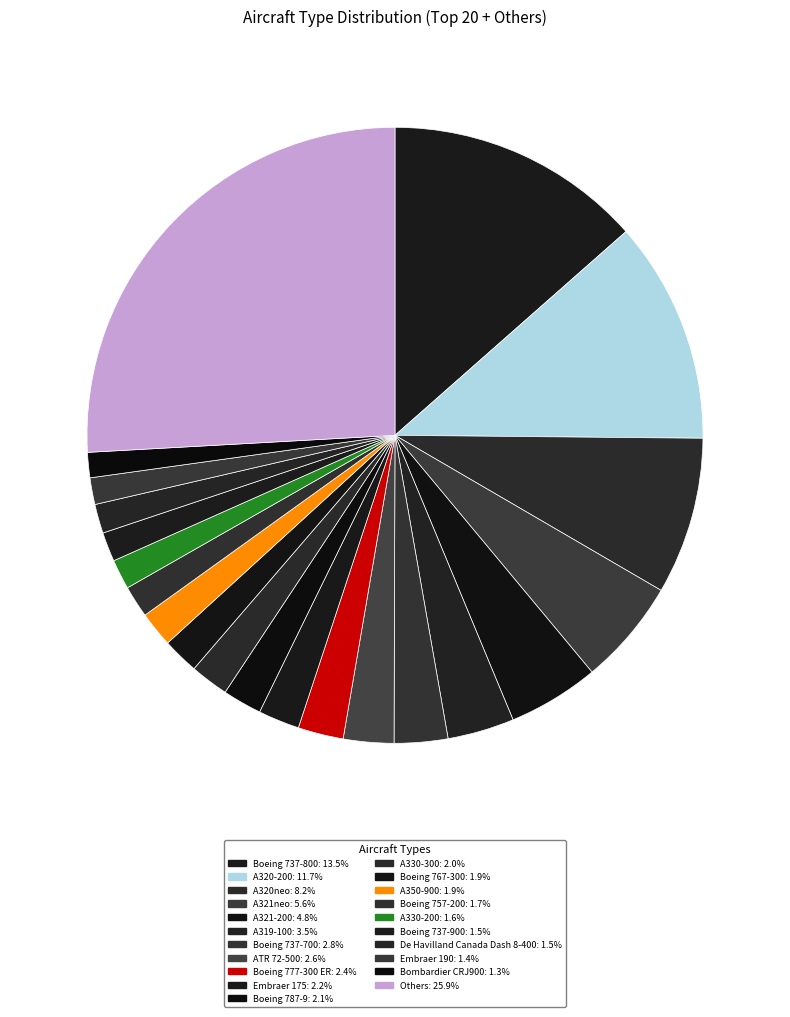

Count the number of slices in the pie.

21